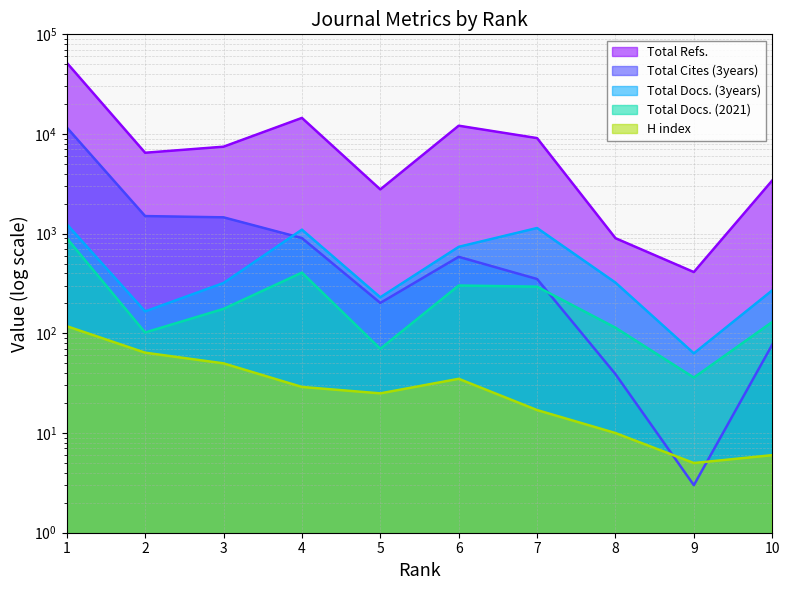

Reading left to right, transcribe all the data shown in this chart.

H index: 1=118	2=64	3=50	4=29	5=25	6=35	7=17	8=10	9=5	10=6
Total Docs. (2021): 1=902	2=102	3=176	4=407	5=70	6=302	7=294	8=114	9=36	10=130
Total Docs. (3years): 1=1245	2=166	3=320	4=1098	5=230	6=738	7=1140	8=323	9=63	10=270
Total Refs.: 1=51909	2=6485	3=7459	4=14504	5=2780	6=12114	7=9098	8=901	9=412	10=3420
Total Cites (3years): 1=11642	2=1502	3=1459	4=904	5=202	6=586	7=351	8=39	9=3	10=77